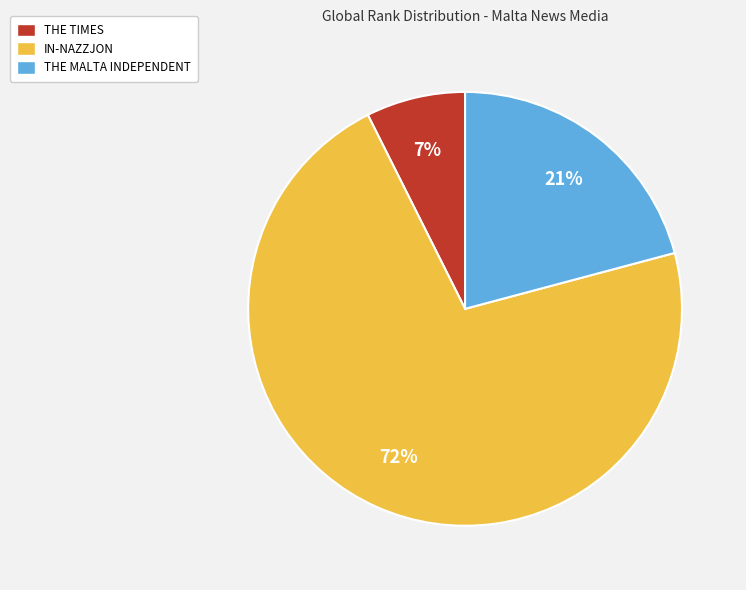

To the nearest percent, what is the average slice percentage?

33%